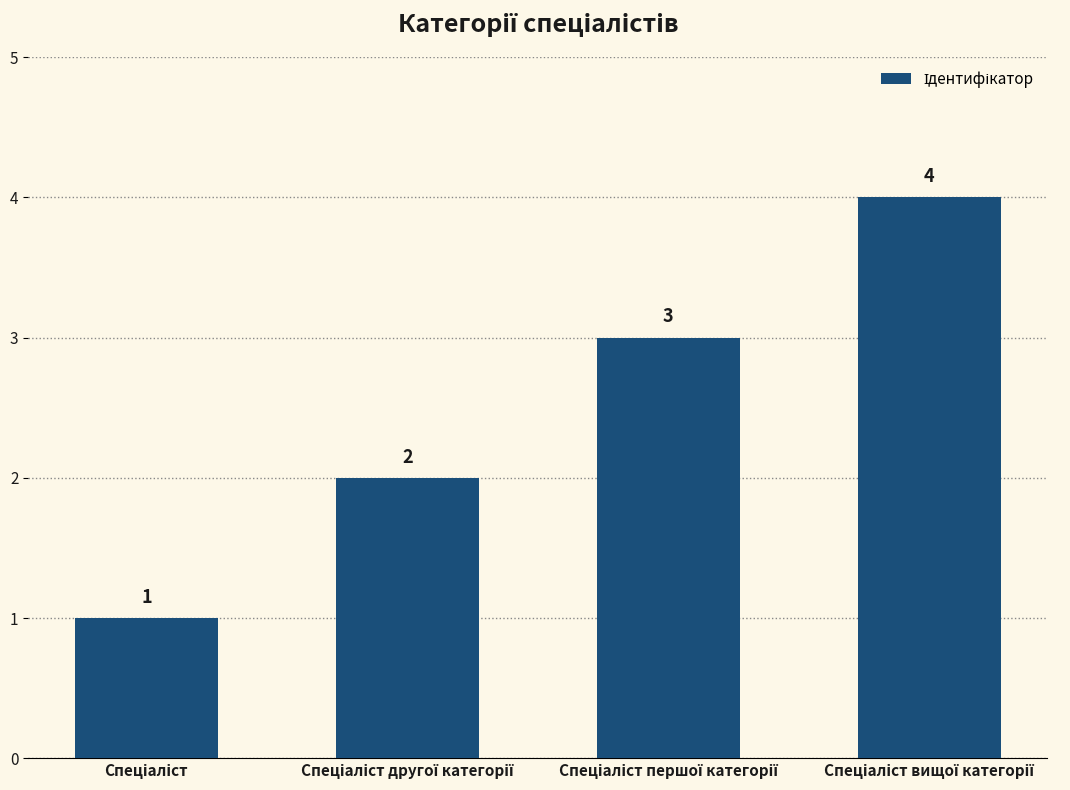

What is the value of the 1st bar from the left?

1